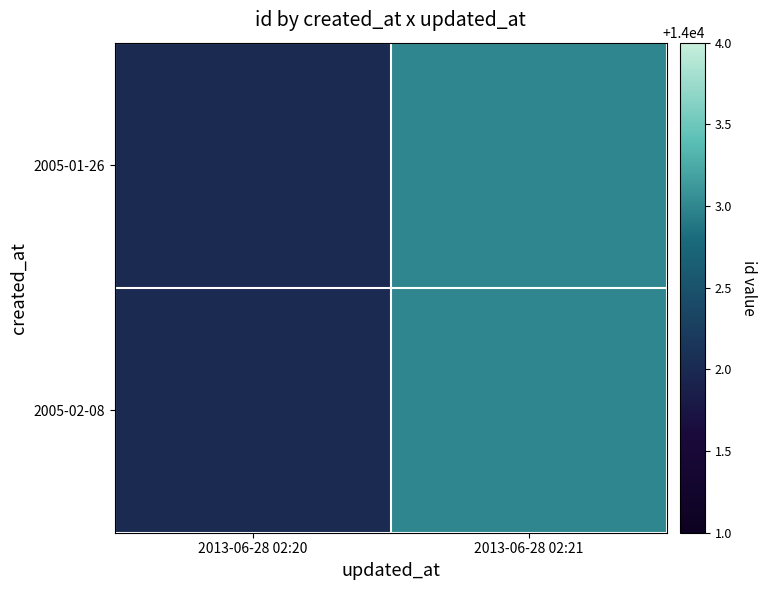

At 2013-06-28 02:20, list the series in order from smallest to largest.

2005-01-26, 2005-02-08